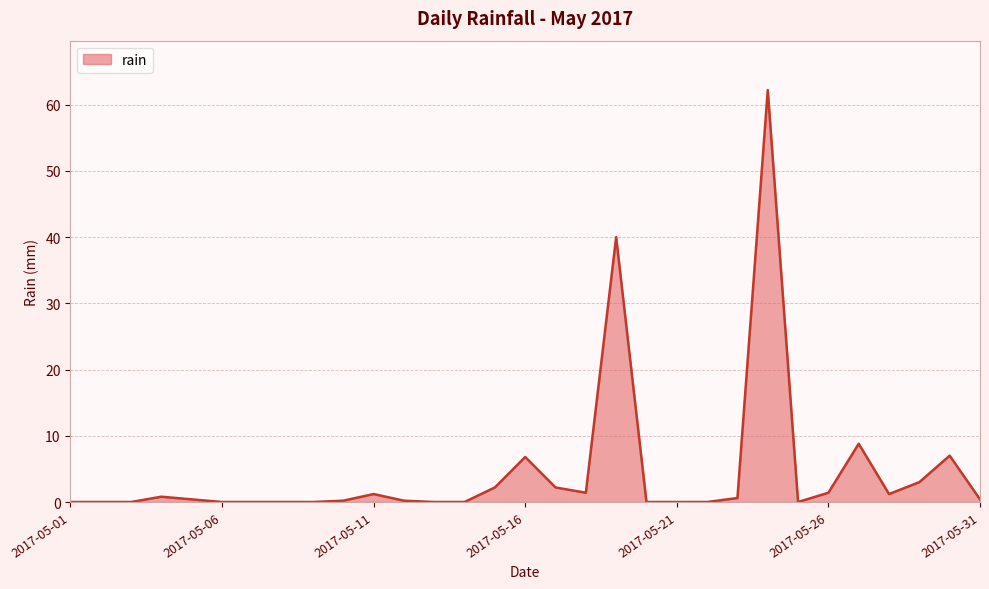

What is the maximum value shown in the chart?

62.2